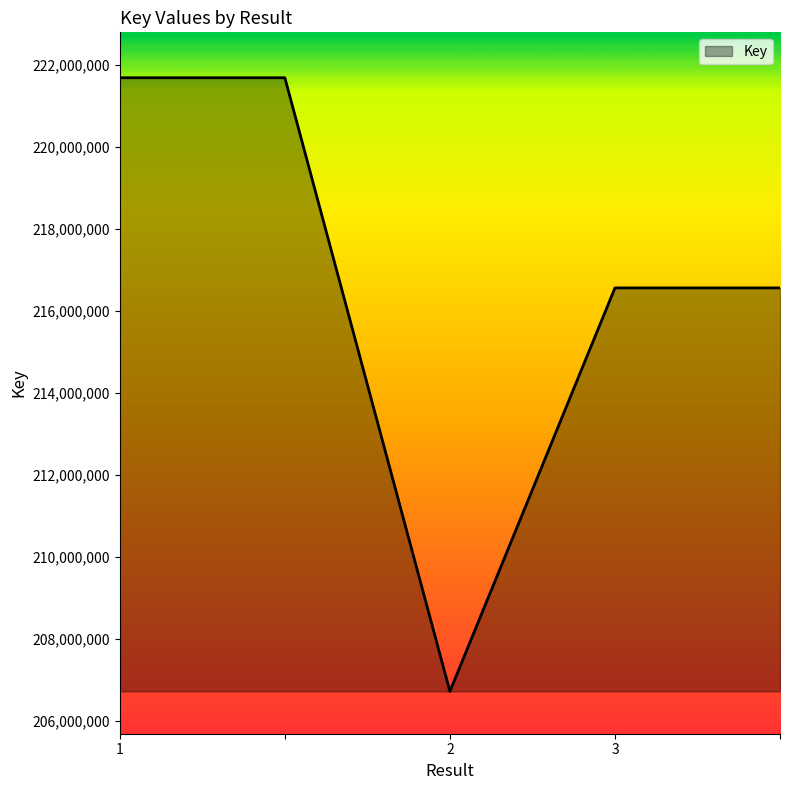

How many distinct data groups are displayed?

1